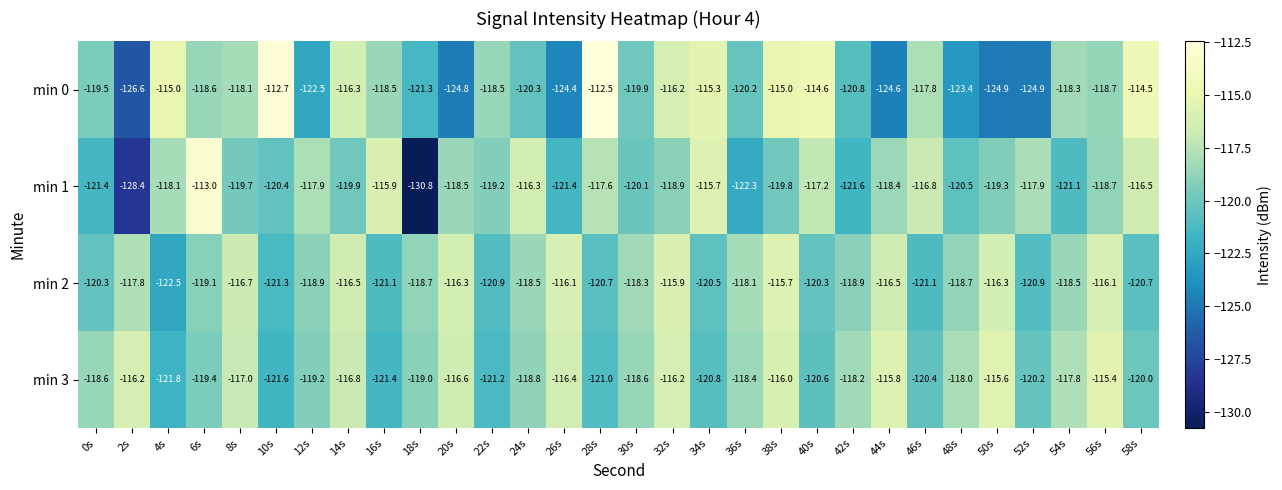

What is the sum of all min 2 values?

-3561.9